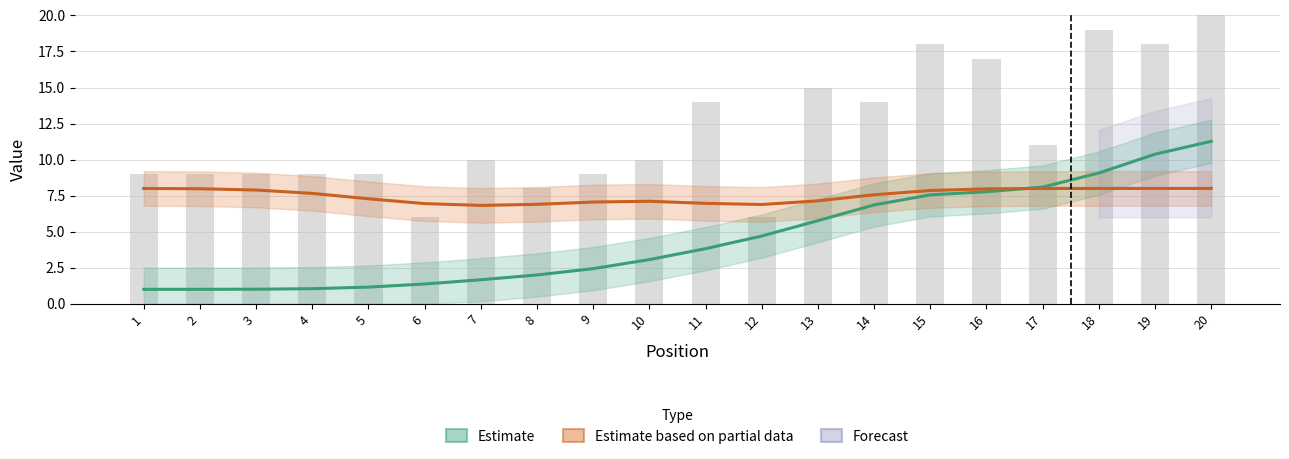

Which series has the widest spread of values?

Estimate (Peak Position)